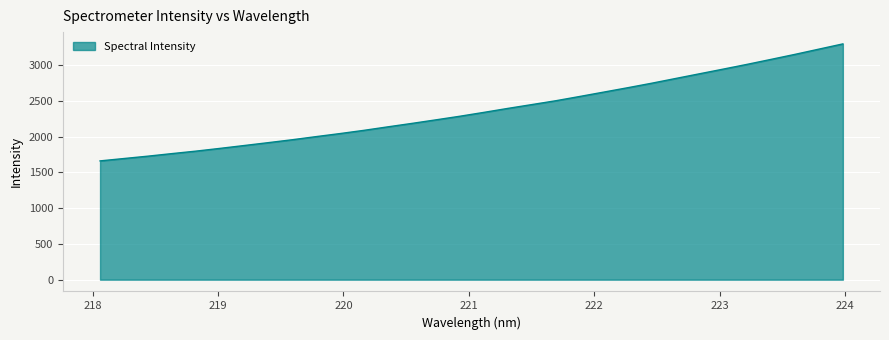

What is the smallest value displayed?

1659.3